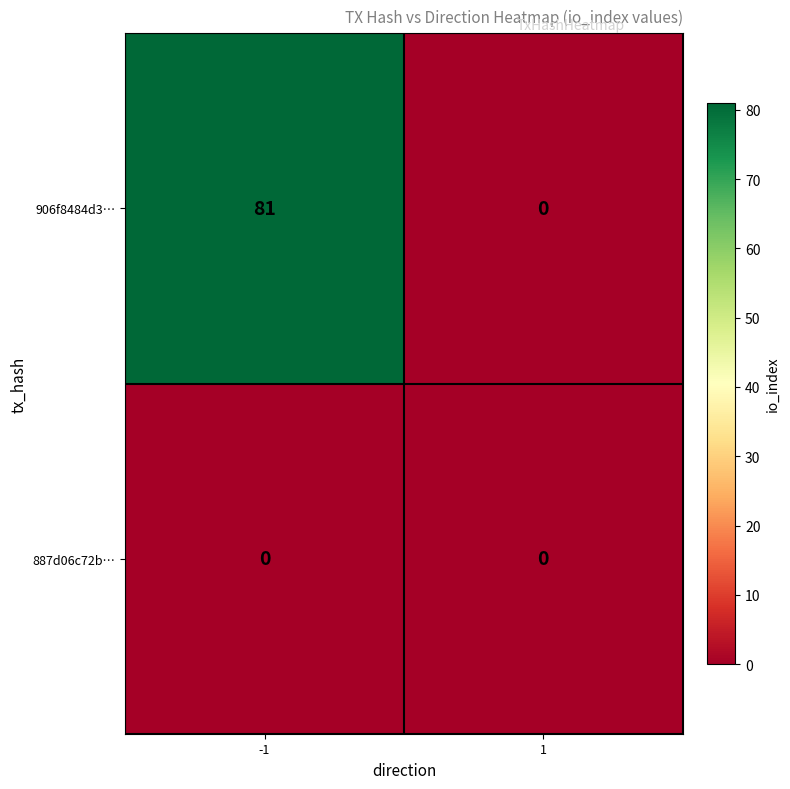

Which series has the largest total across all categories?

906f8484d3…